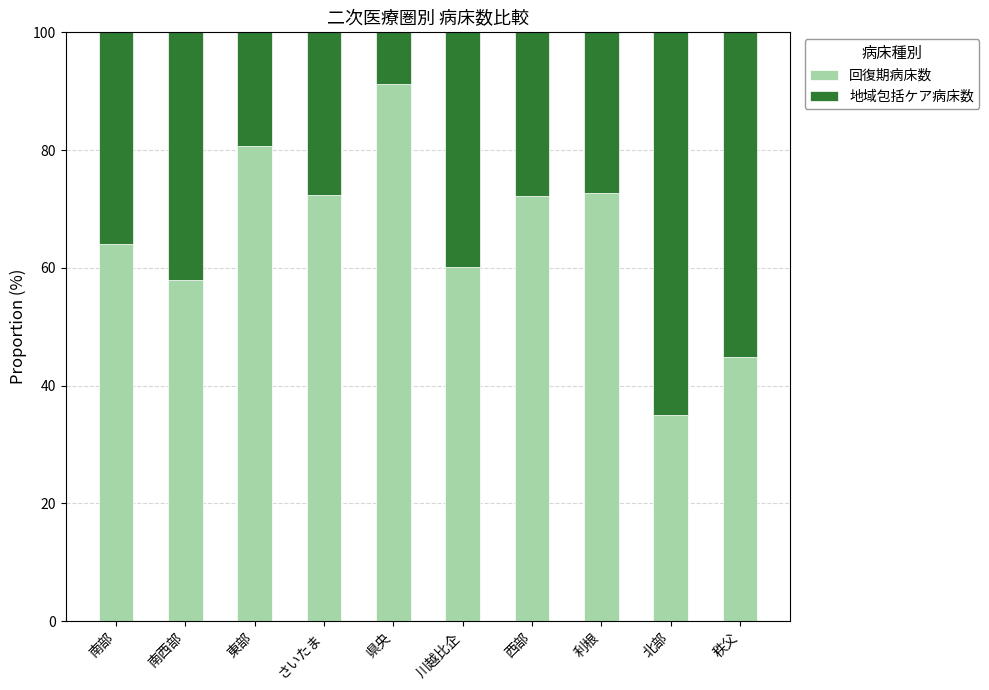

What is the maximum value for 回復期病床数?

91.2